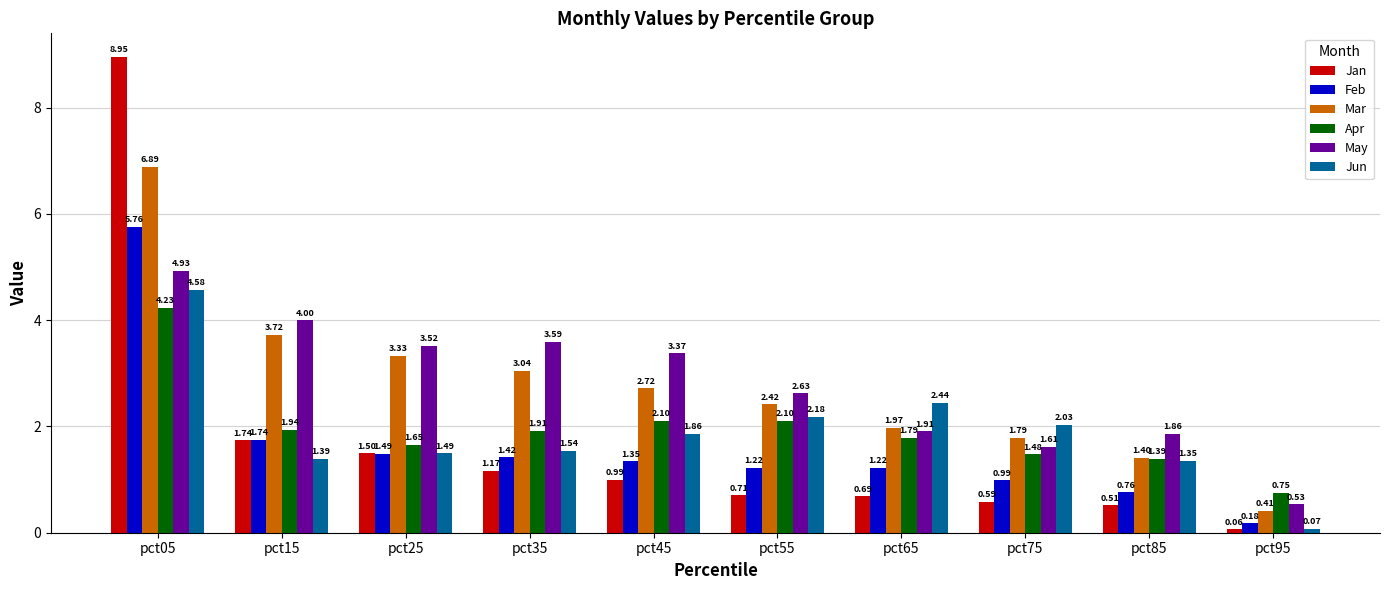

Which category has the highest value in the Mar series?

pct05